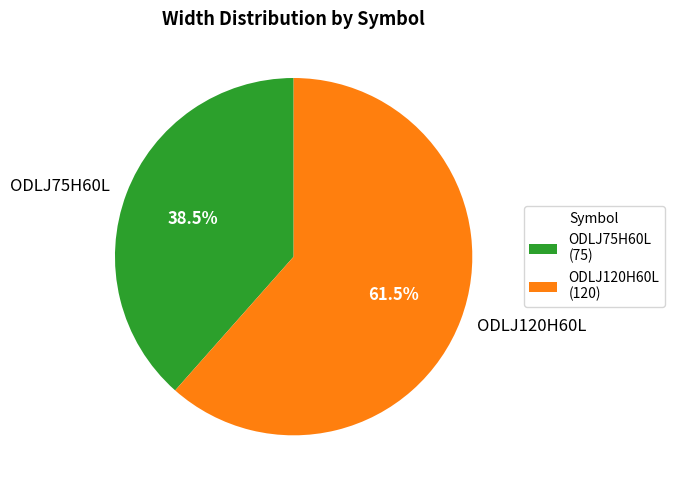

How many slices are in this pie chart?

2